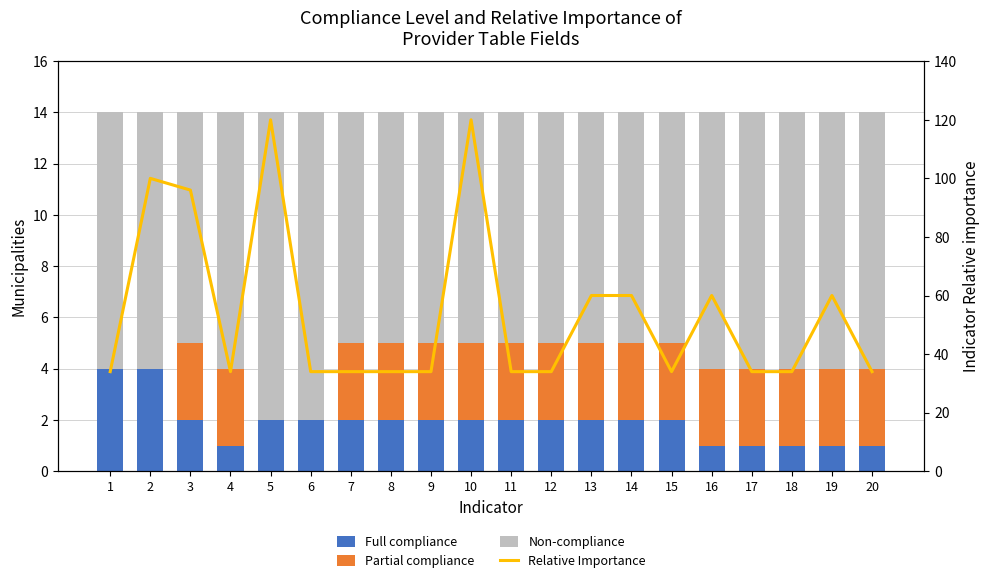

Which series changed the most between 19 and 20?

Relative Importance